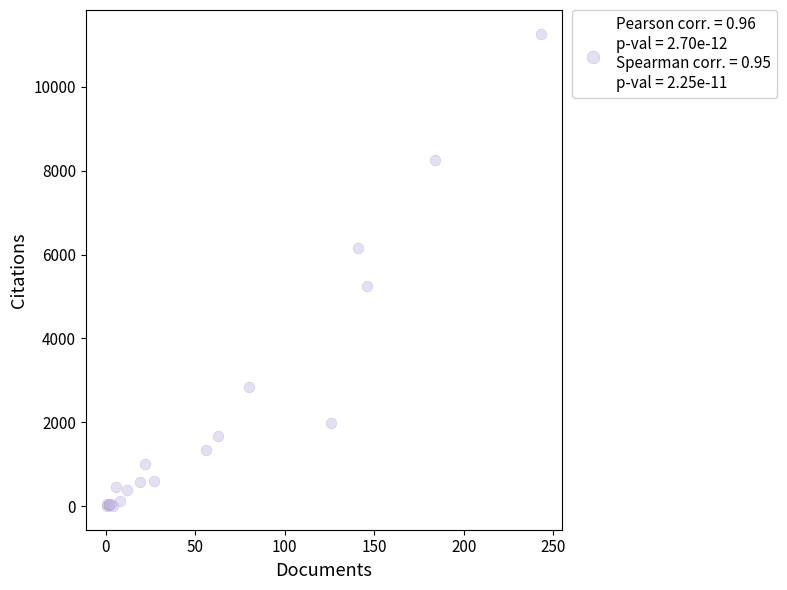

What Y value in the scatter plot is closest to 5636?

5250